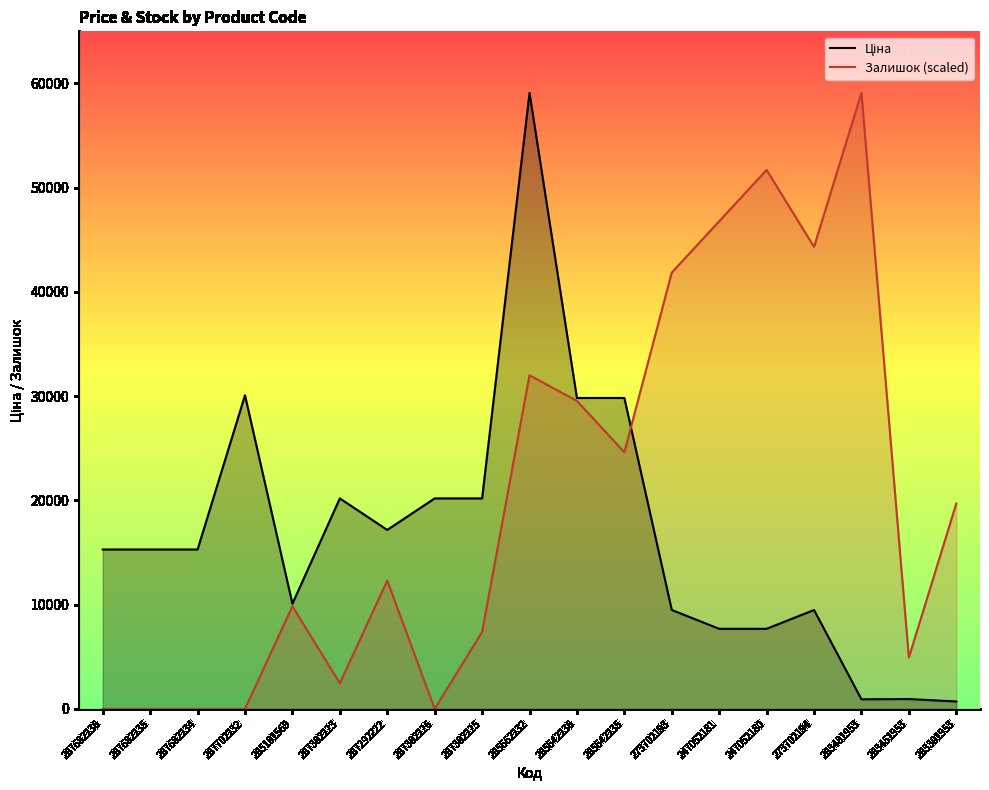

Is the value of Залишок (scaled) at 283451953 greater than the value of Ціна at 287682235?

No